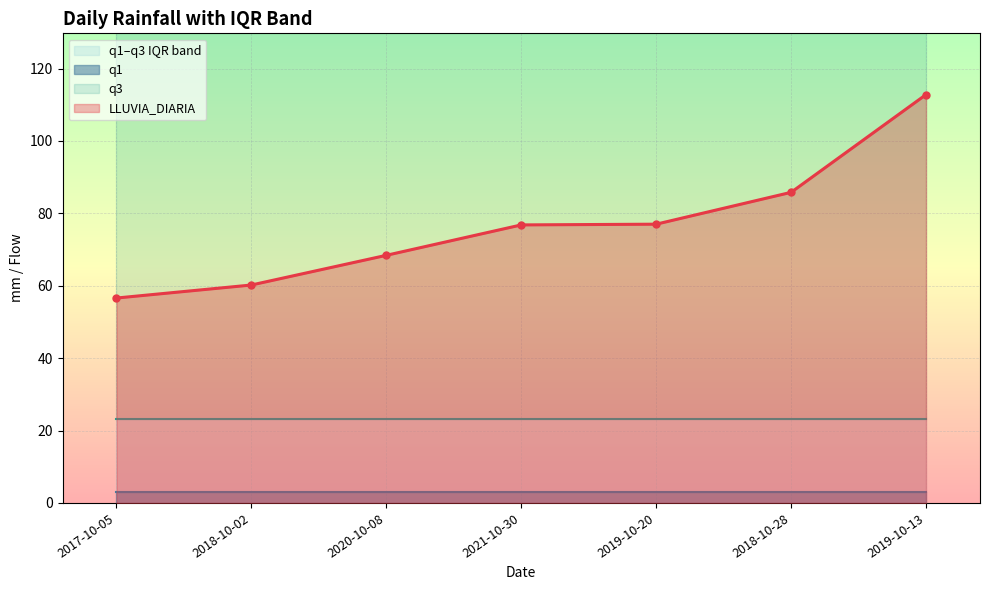

What value does the q1 series have at 2017-10-05?

3.0